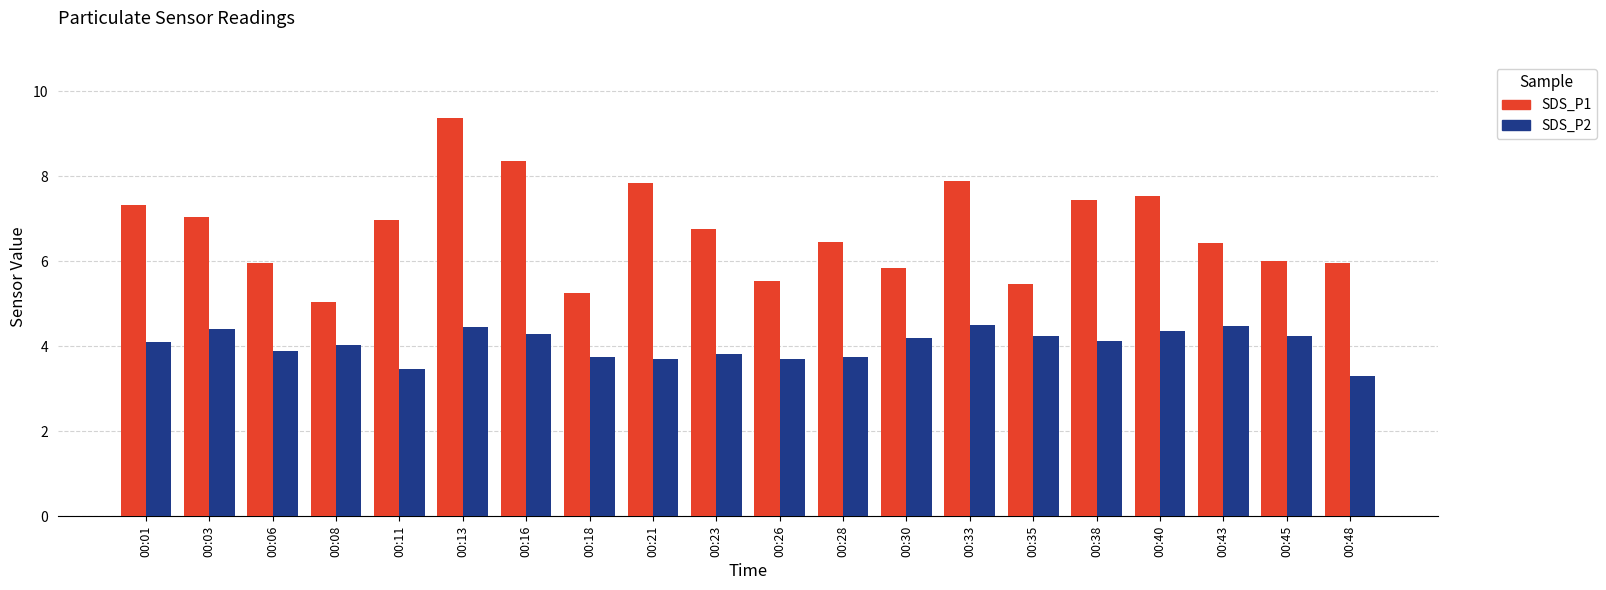

How many categories are shown in the chart?

20